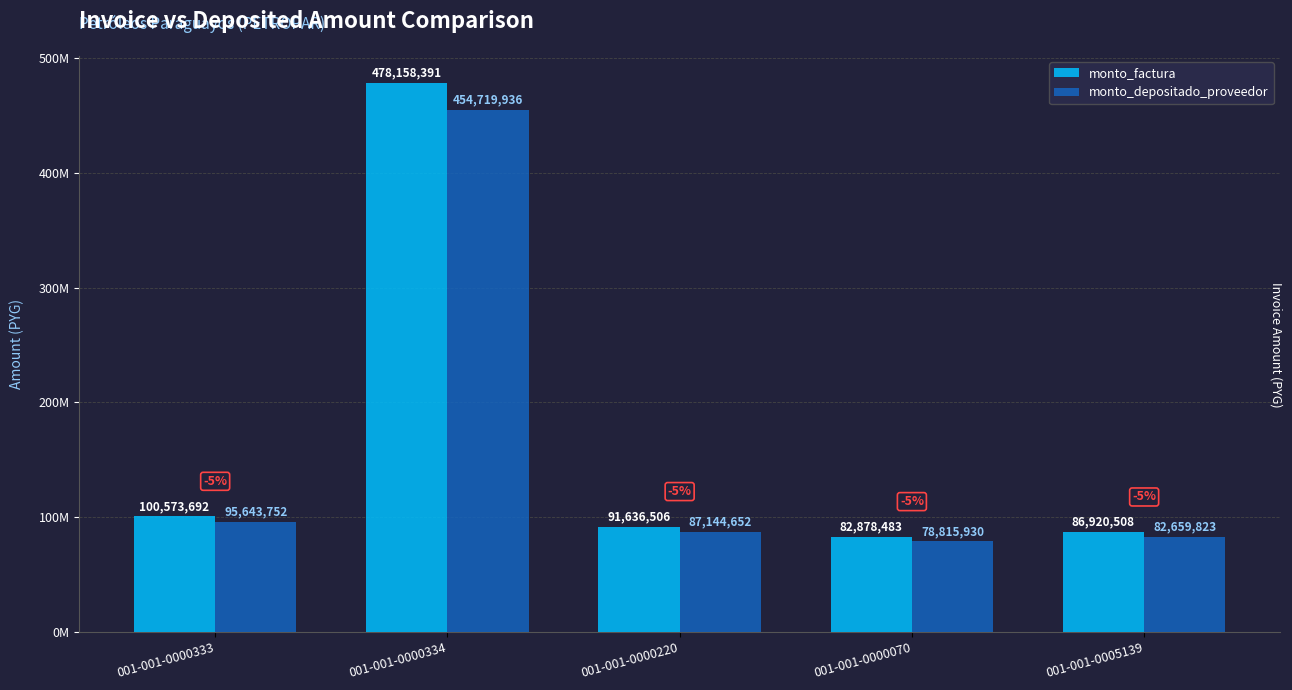

At which category is the sum across all series the highest?

001-001-0000334